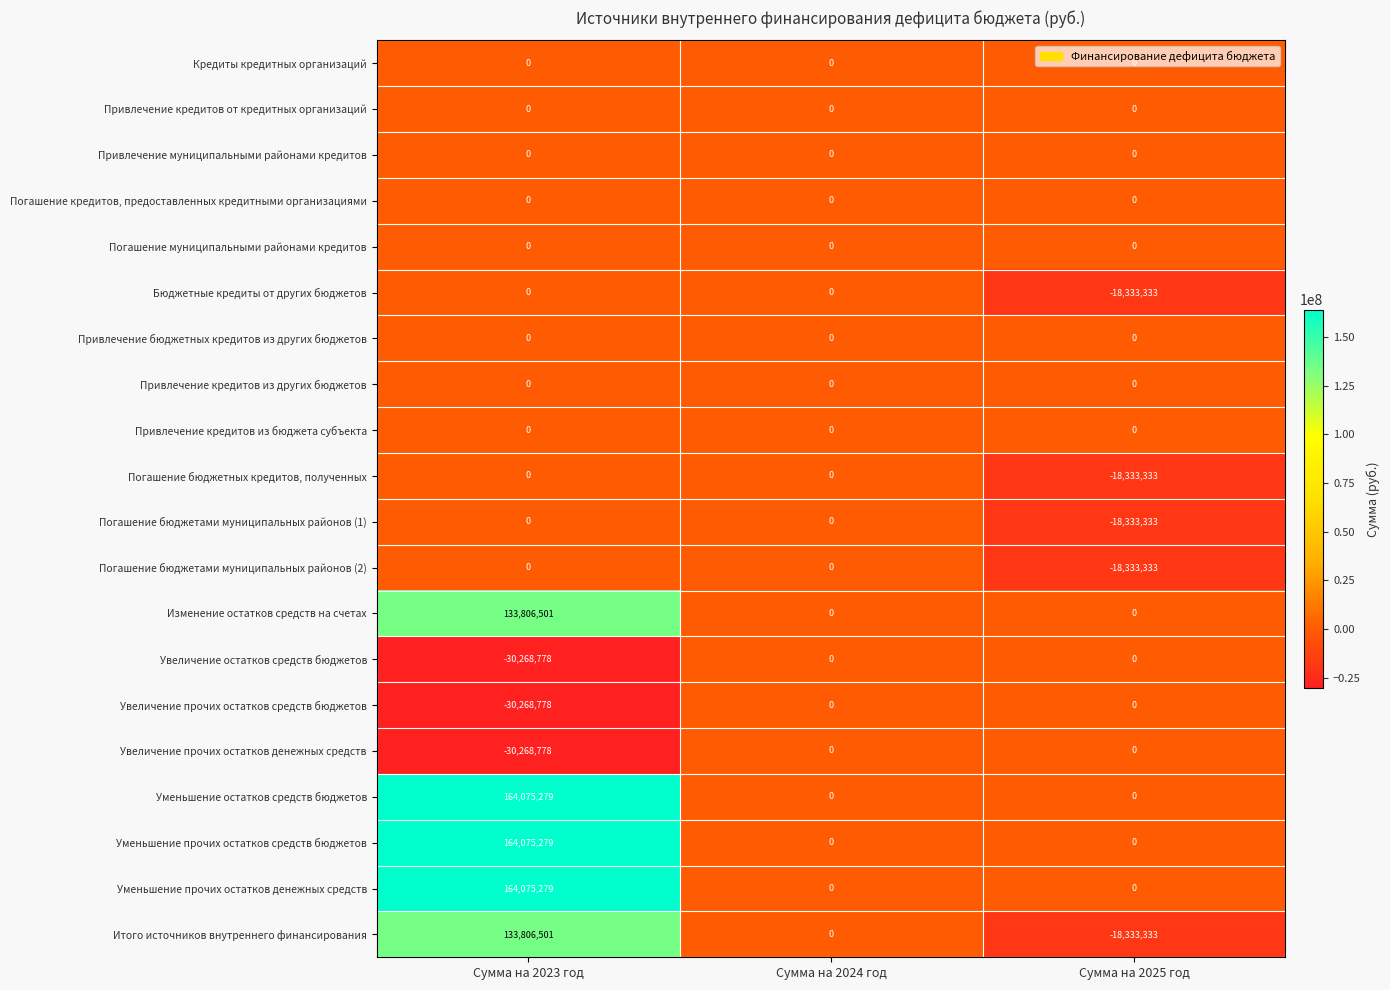

What is the difference between the maximum and minimum values in the Погашение бюджетных кредитов, полученных series?

18333333